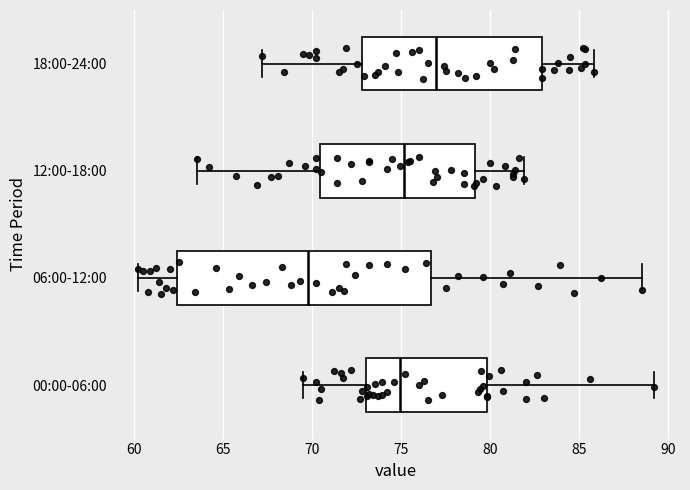

Which box is the widest, from its left edge to its right edge?

06:00-12:00